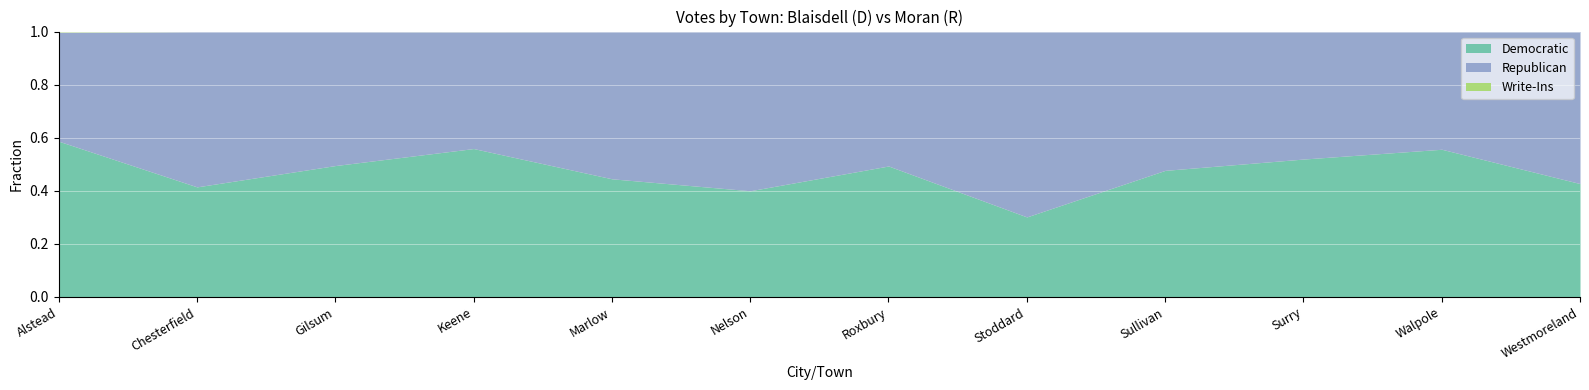

The Republican series shows 187 at Alstead. True or false?

True